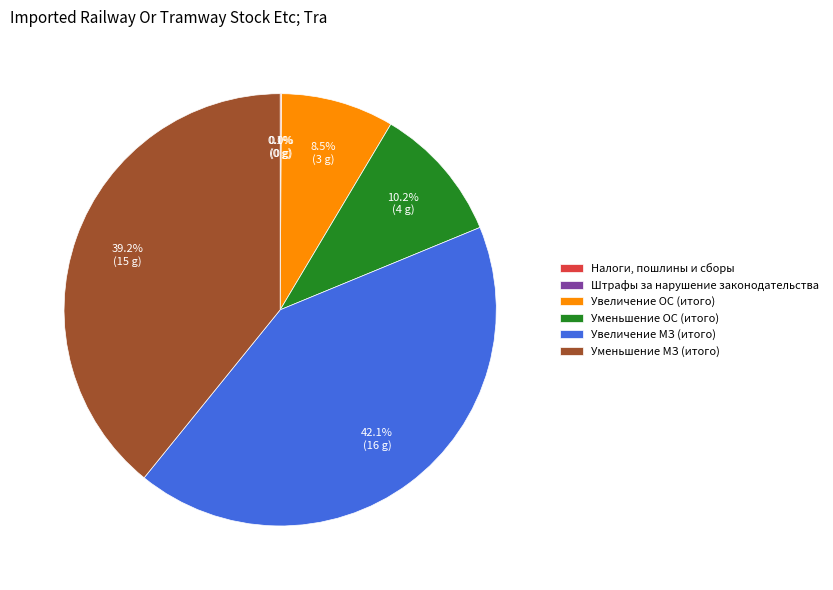

How much of the chart is everything except Увеличение МЗ (итого)?

57.9%